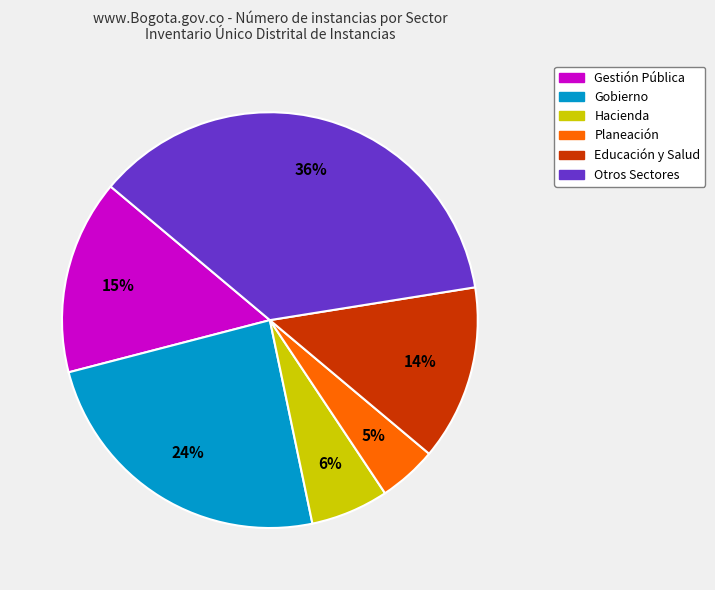

To the nearest percent, what is the average slice percentage?

17%